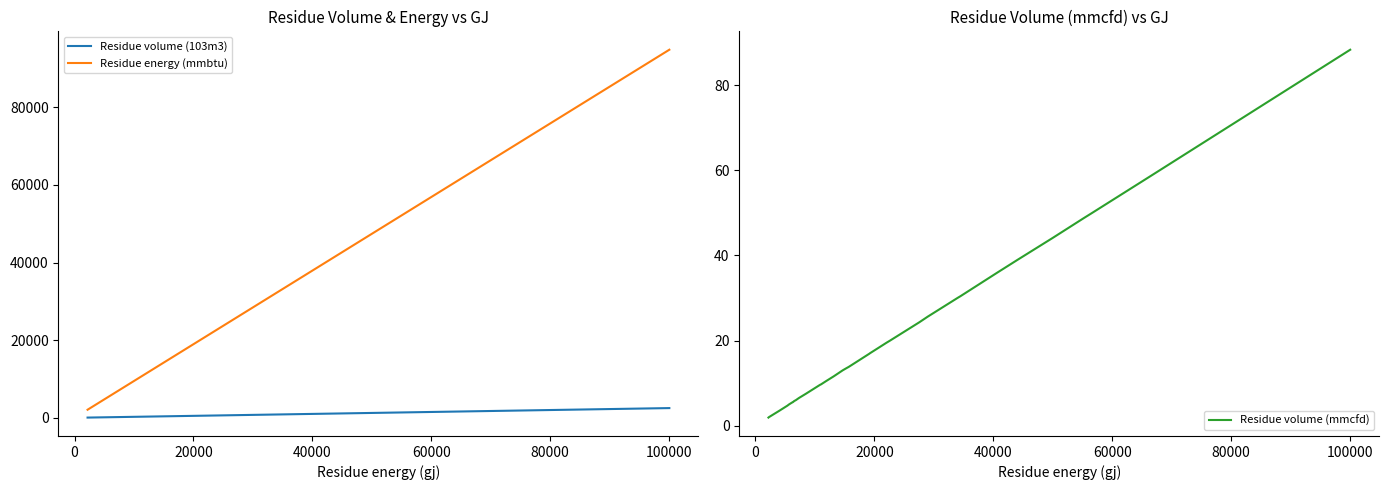

True or false: Residue volume (mmcfd) has more than 0 interior local peaks.

False